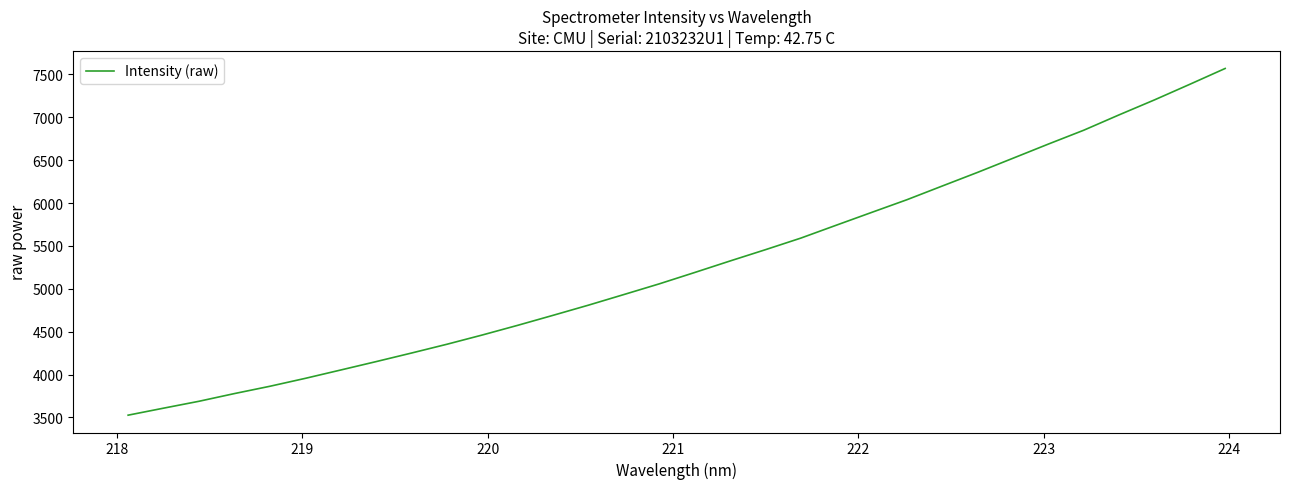

What is the smallest value displayed?

3527.1